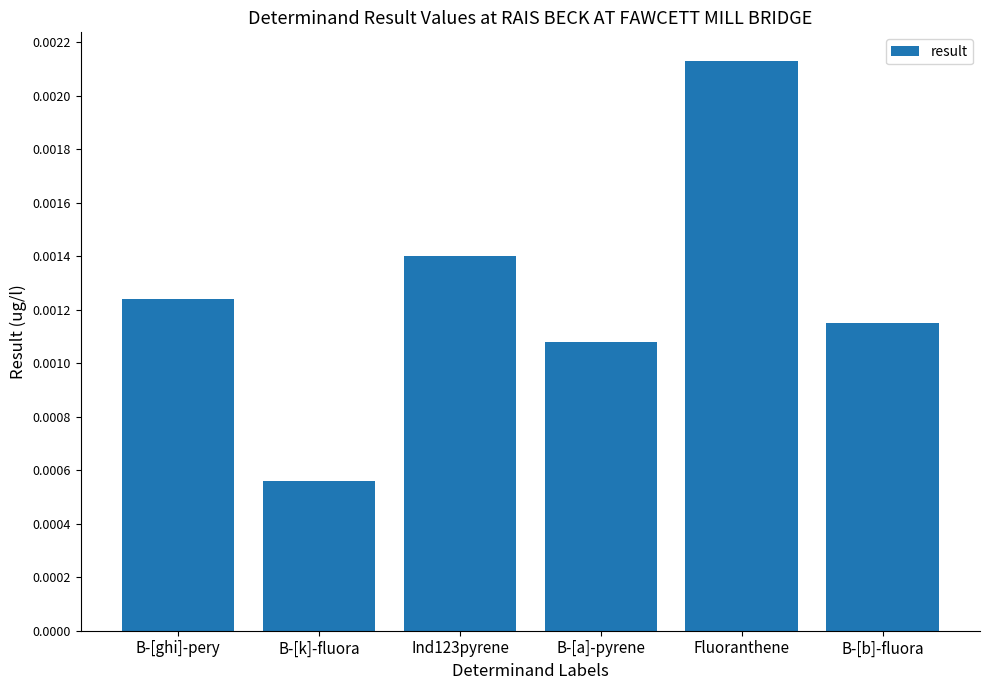

What position from the left is B-[k]-fluora?

2